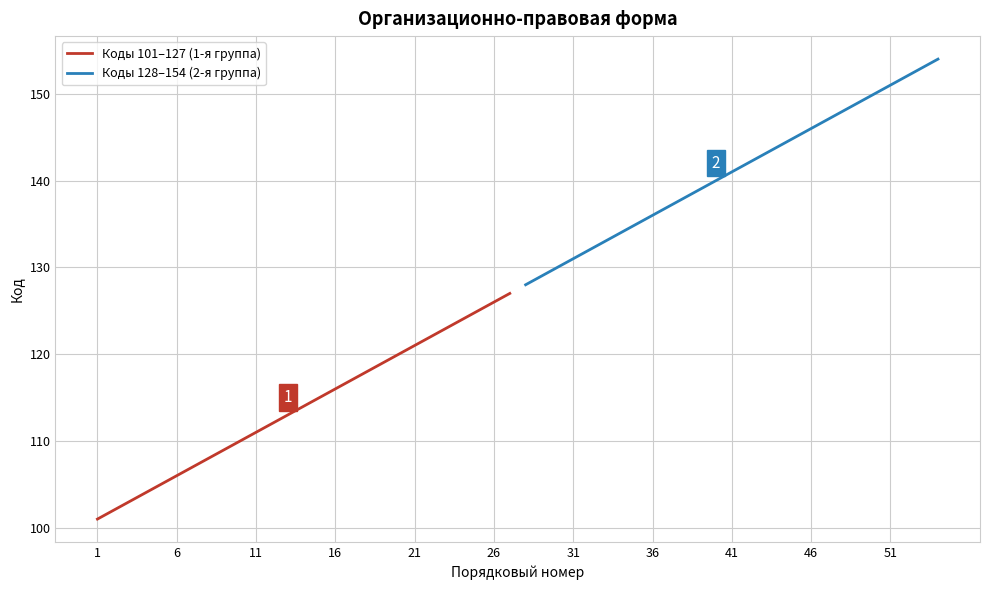

True or false: Коды 128–154 (2-я группа) has more than 0 interior local peaks.

False